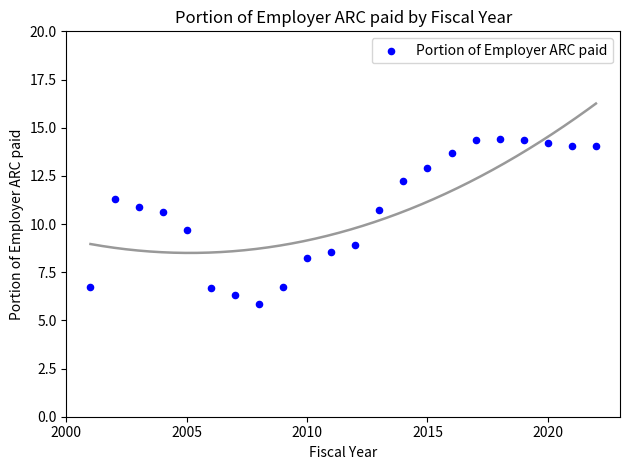

What Y value in the scatter plot is closest to 10?

9.7